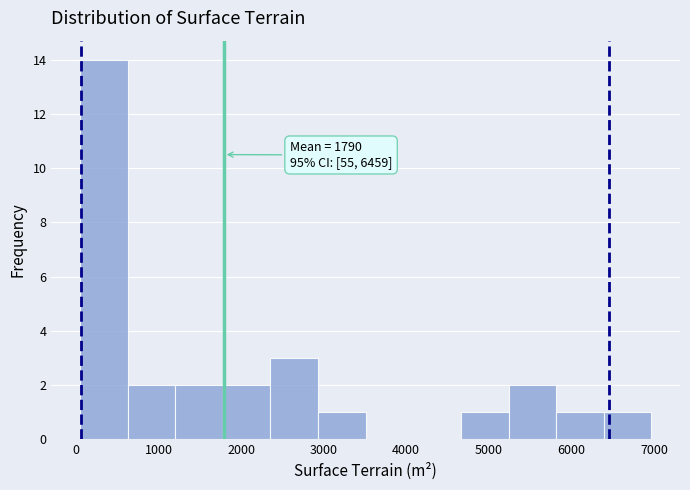

Which range on the x-axis has the tallest bar?

0 to 600